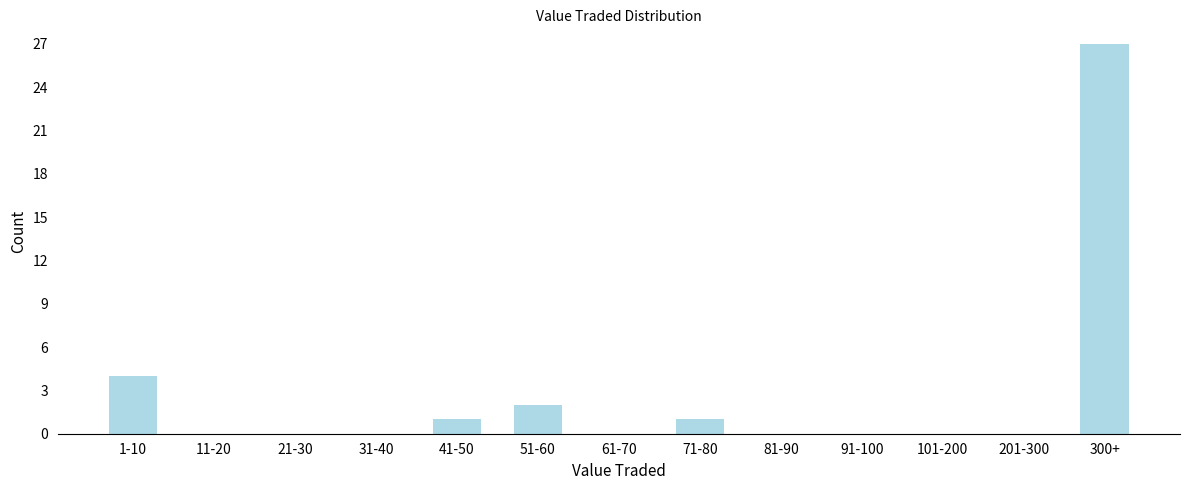

Reading left to right, what are all the values shown in this chart?

1-10=4	11-20=0	21-30=0	31-40=0	41-50=1	51-60=2	61-70=0	71-80=1	81-90=0	91-100=0	101-200=0	201-300=0	300+=27